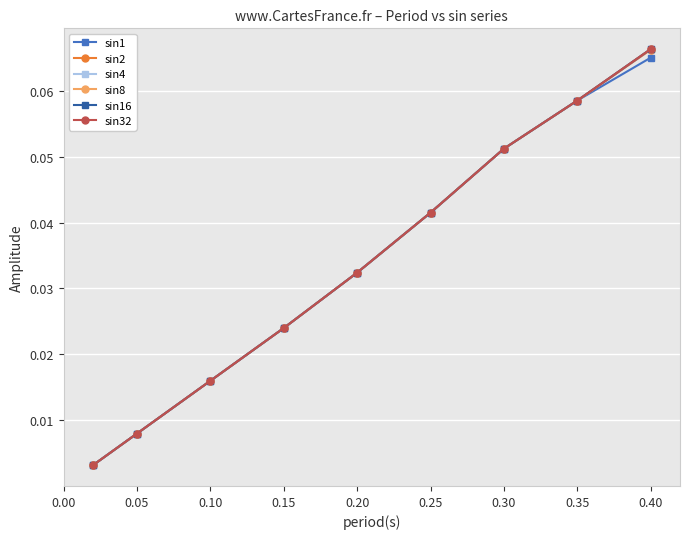

True or false: sin8 and sin32 cross at least once.

False